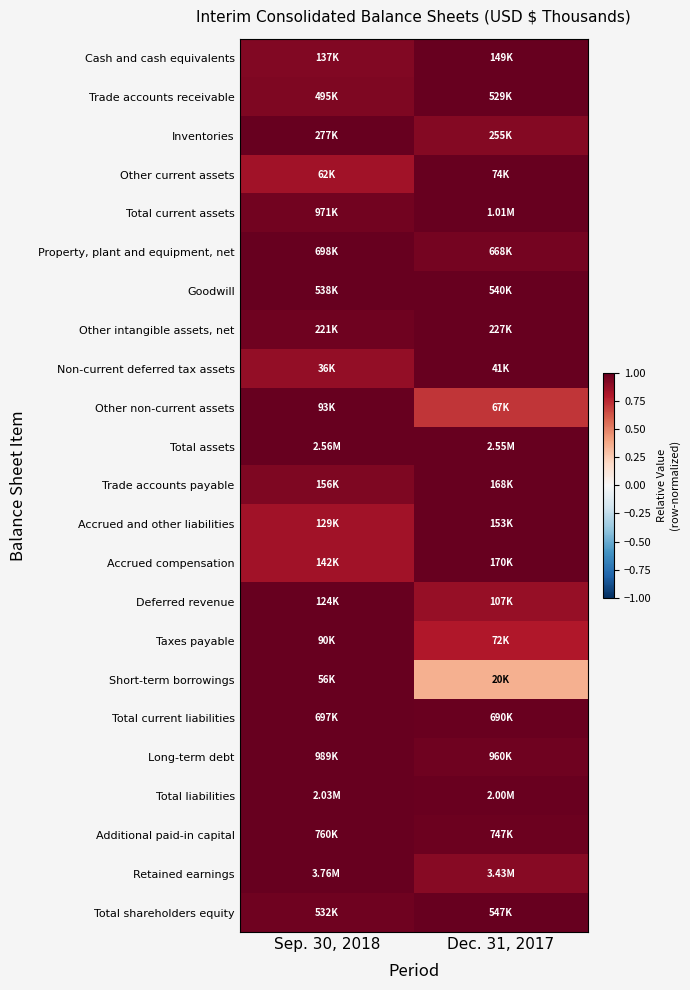

How many distinct data groups are displayed?

23